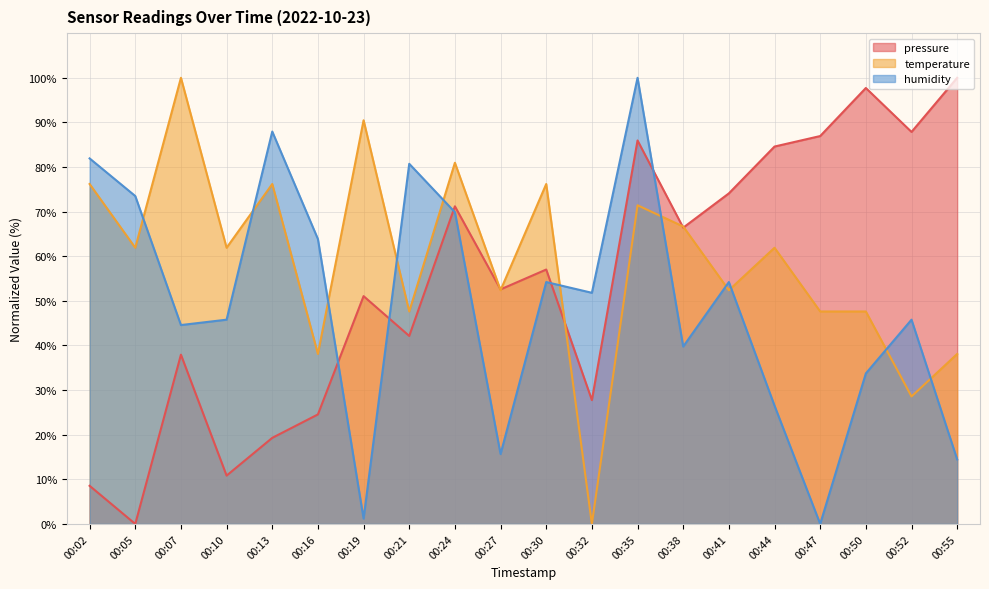

Reading right to left, what are all the values shown in this chart?

pressure: 100.0	87.9	97.7	86.9	84.6	74.1	66.4	86.0	27.8	57.0	52.6	71.2	42.1	51.1	24.5	19.3	10.8	37.9	0.0	8.5
temperature: 38.1	28.6	47.6	47.6	61.9	52.4	66.7	71.4	0.0	76.2	52.4	81.0	47.6	90.5	38.1	76.2	61.9	100.0	61.9	76.2
humidity: 14.5	45.8	33.7	0.0	26.5	54.2	39.8	100.0	51.8	54.2	15.7	69.9	80.7	1.2	63.9	88.0	45.8	44.6	73.5	81.9